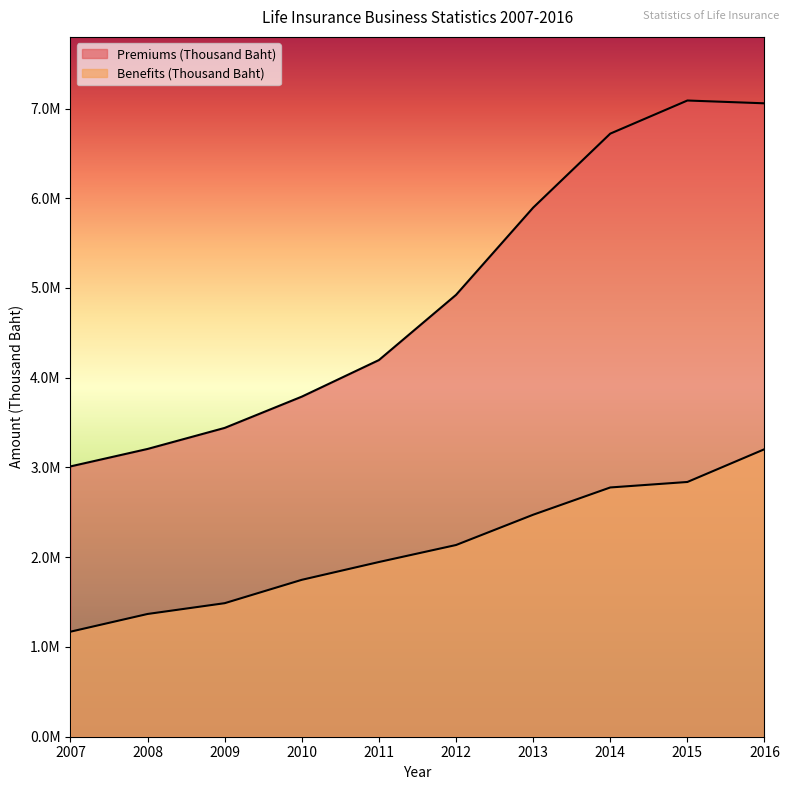

Between 2013 and 2016, which series saw the biggest shift?

Premiums (Thousand Baht)